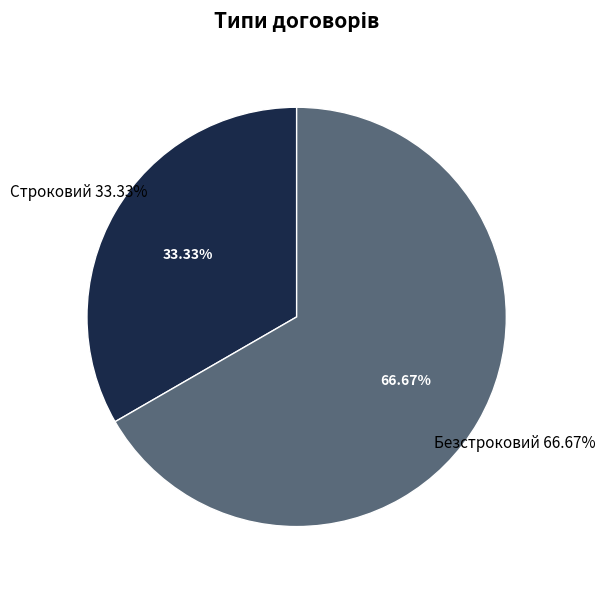

Is there any slice that represents more than half of the pie?

Yes